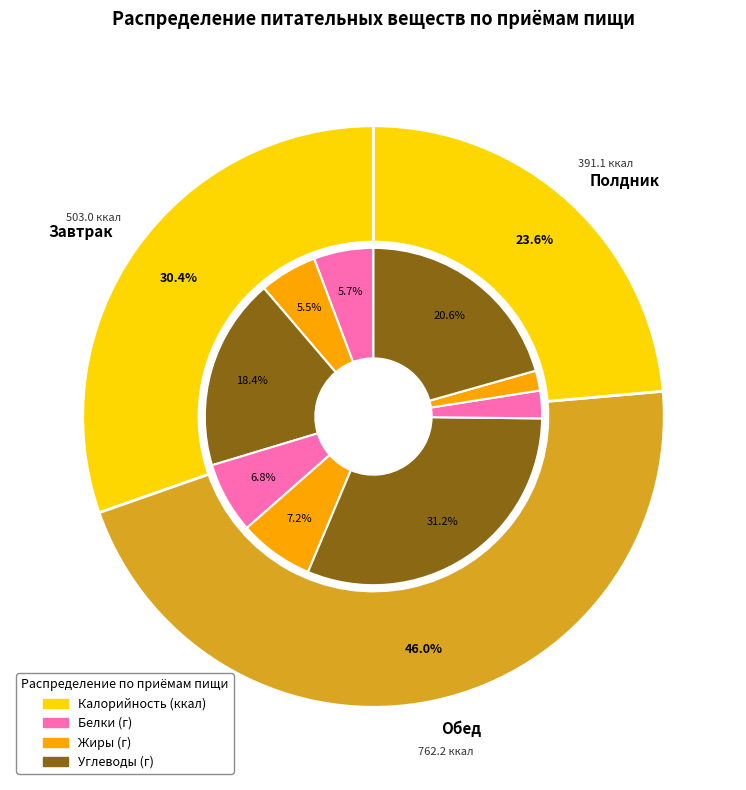

Rank the categories by Углеводы value from lowest to highest.

Завтрак, Полдник, Обед